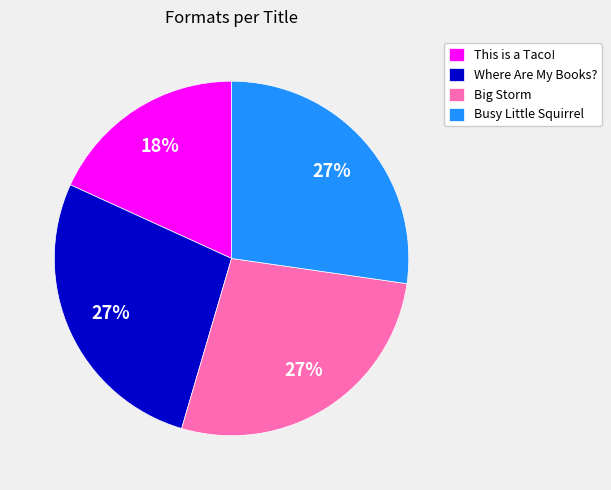

To the nearest percent, what is the average slice percentage?

25%